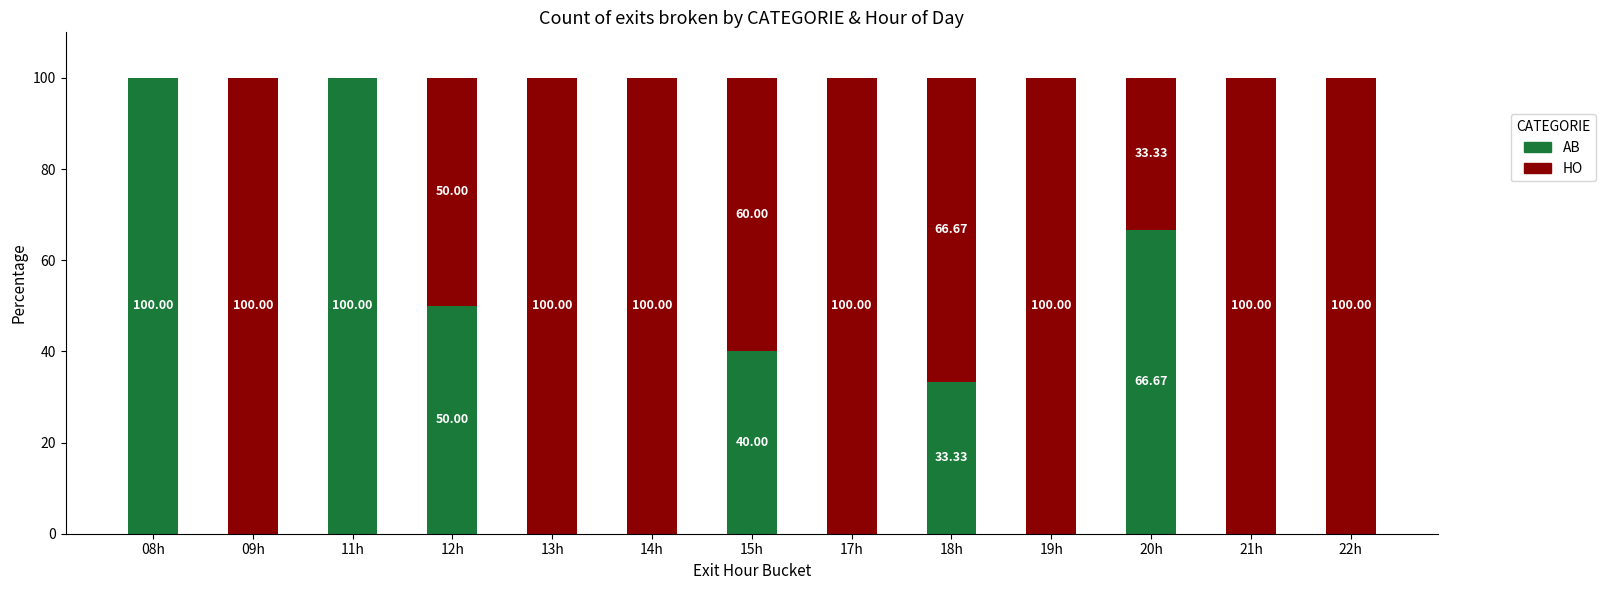

What is the total value across all series at 22h?

100.0